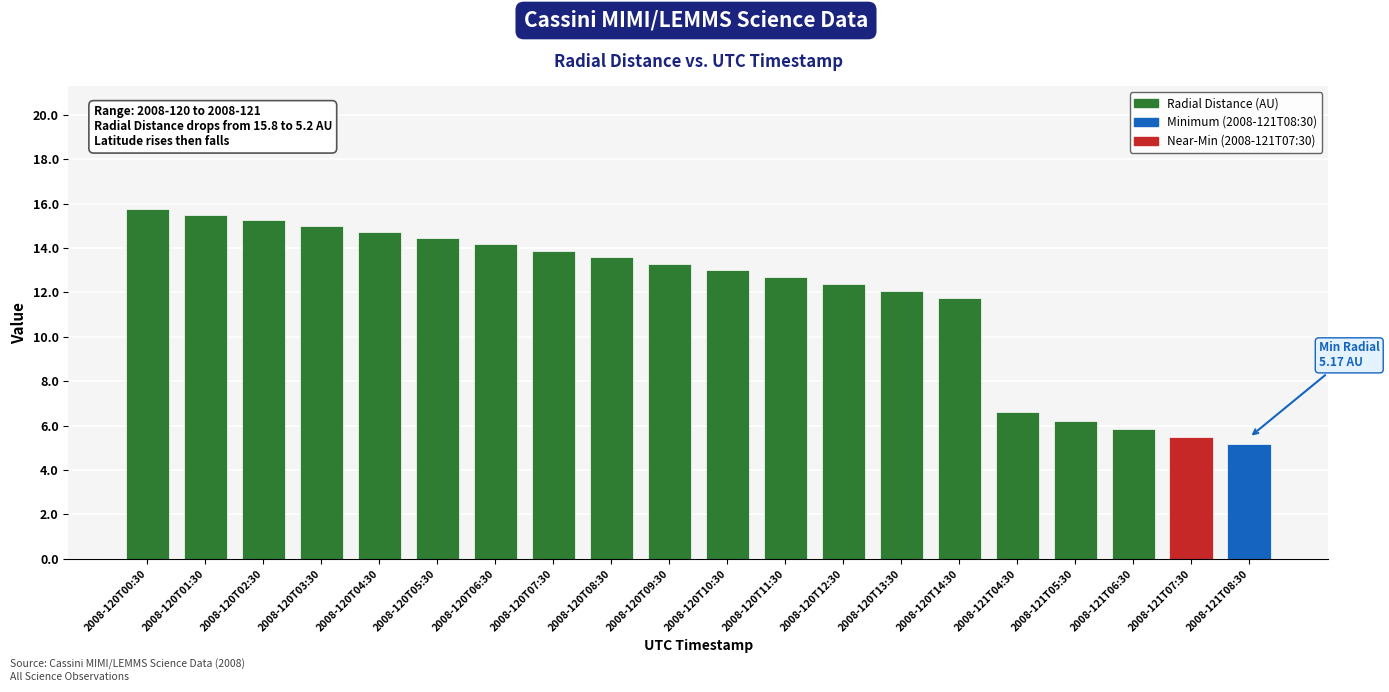

The value at 2008-120T14:30 is 11.7. True or false?

True